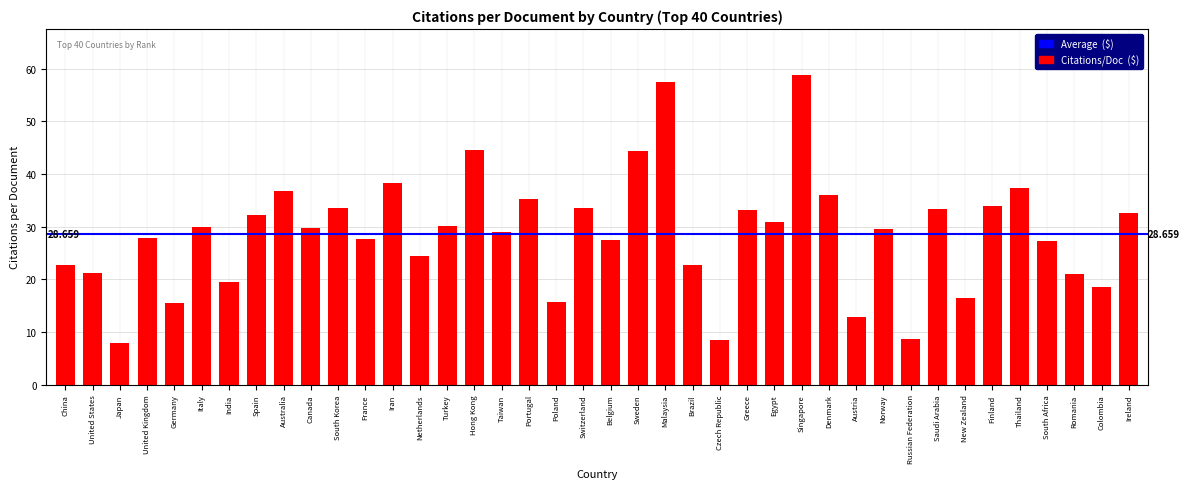

What is the label of the 34th bar from the left?

New Zealand